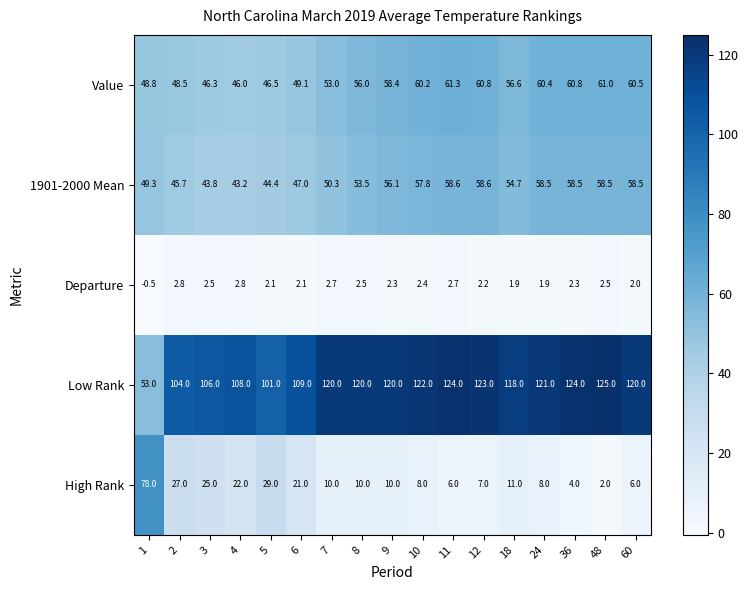

How many categories are shown in the chart?

17